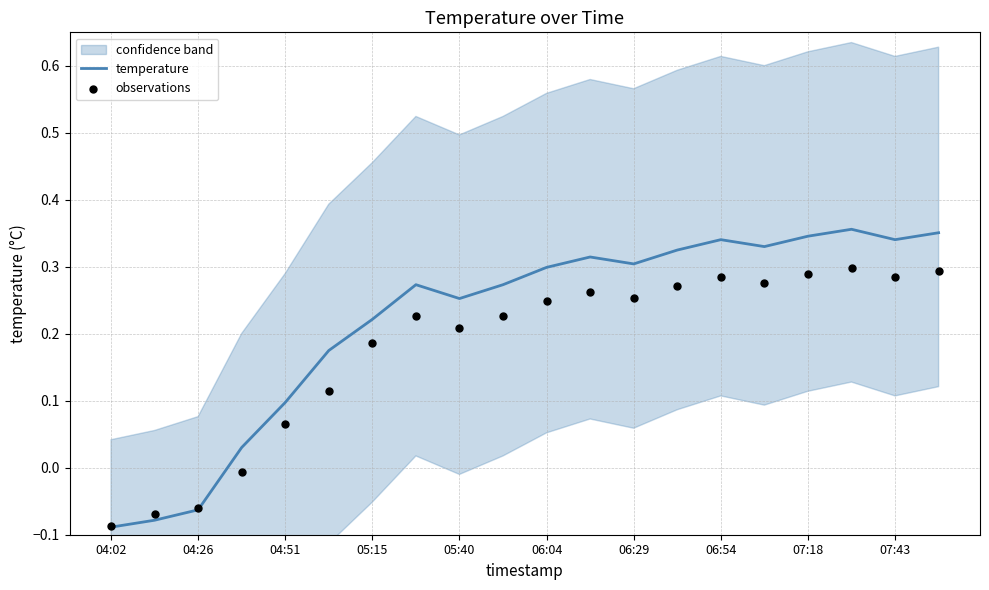

The temperature series shows 0.1 at 04:51. True or false?

True